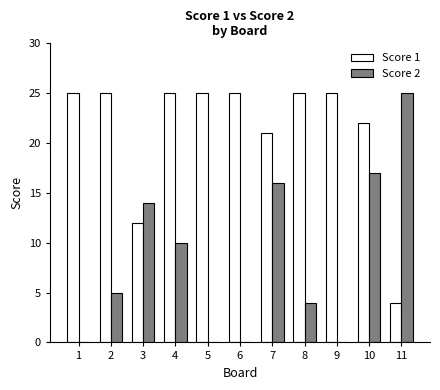

What are all the series names shown in the legend?

Score 1, Score 2